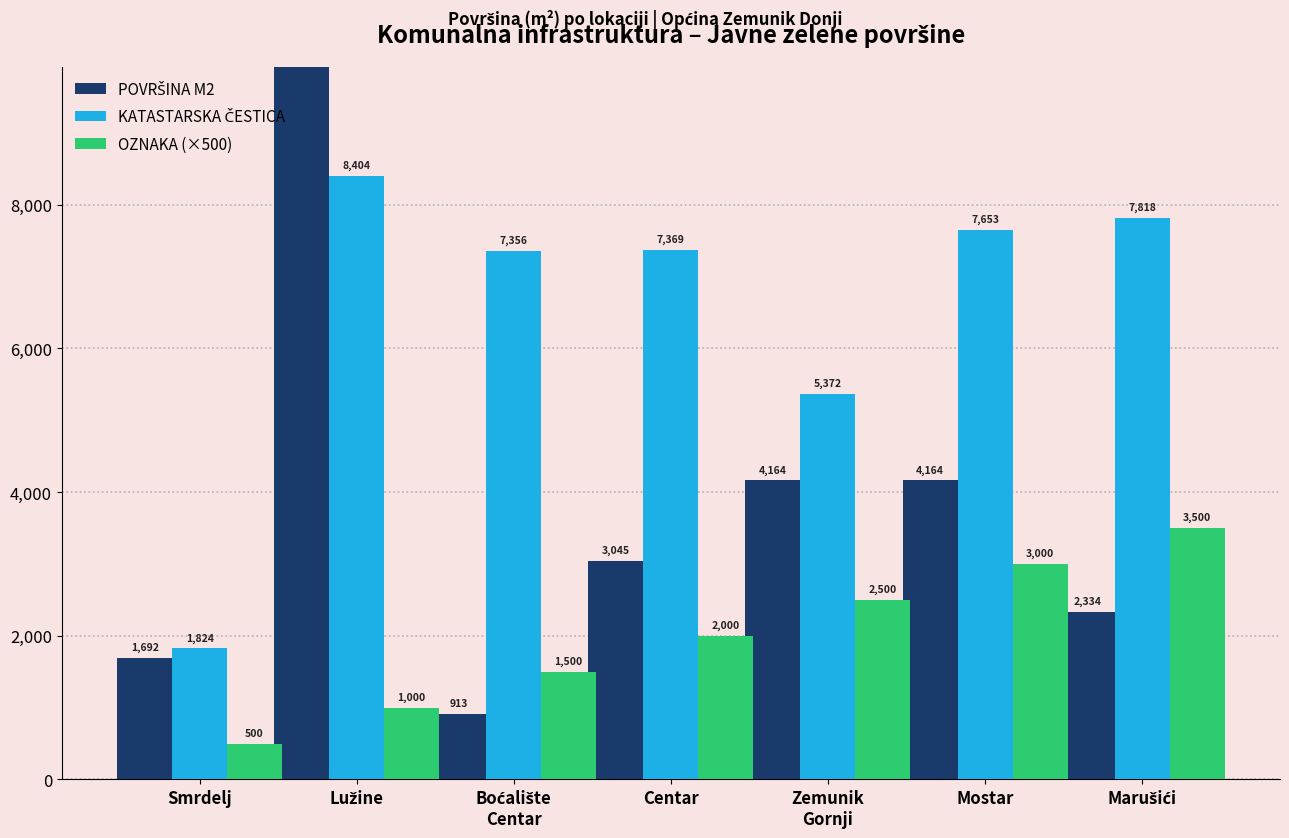

Rank the series by their average value, from highest to lowest.

POVRŠINA M2, KATASTARSKA ČESTICA, OZNAKA (×500)